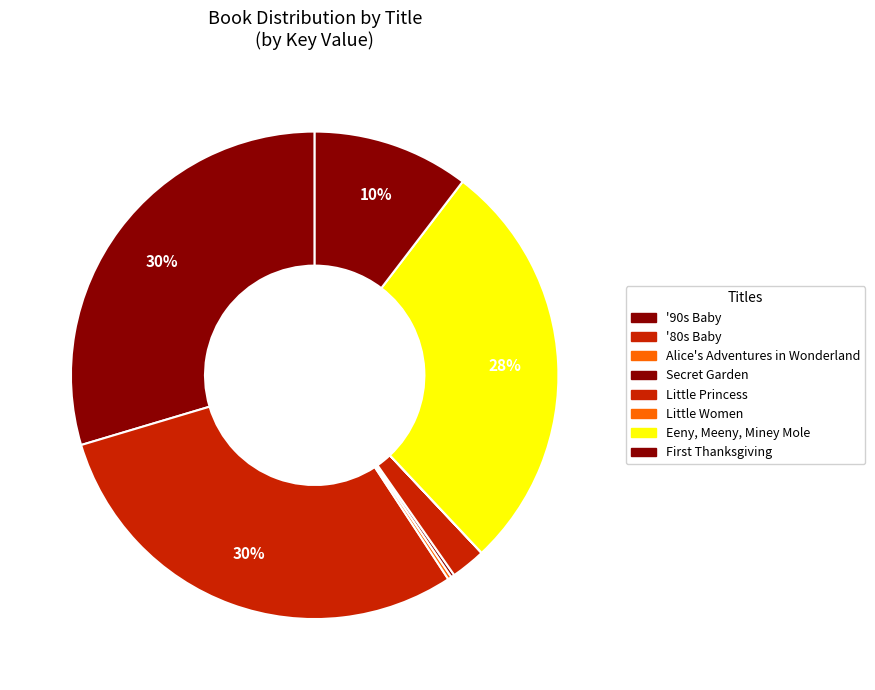

Which slice is the largest?

'90s Baby